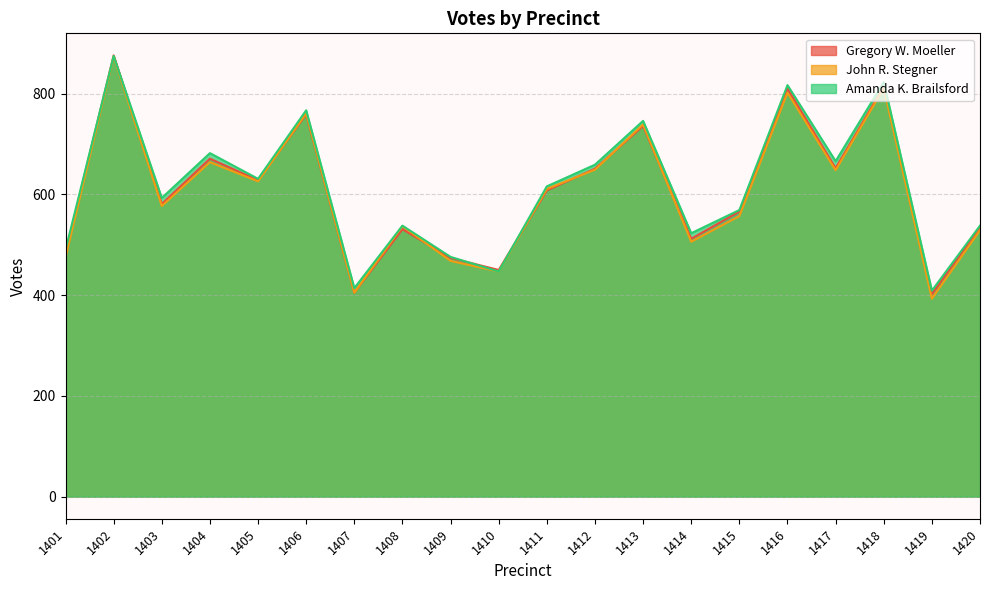

What is the value of the Amanda K. Brailsford point at the 19th from the left?

409